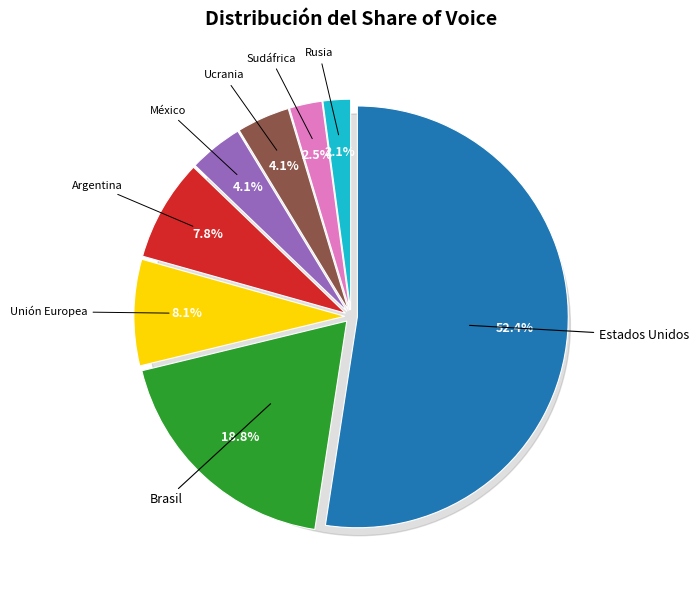

How many segments does this pie chart have?

8